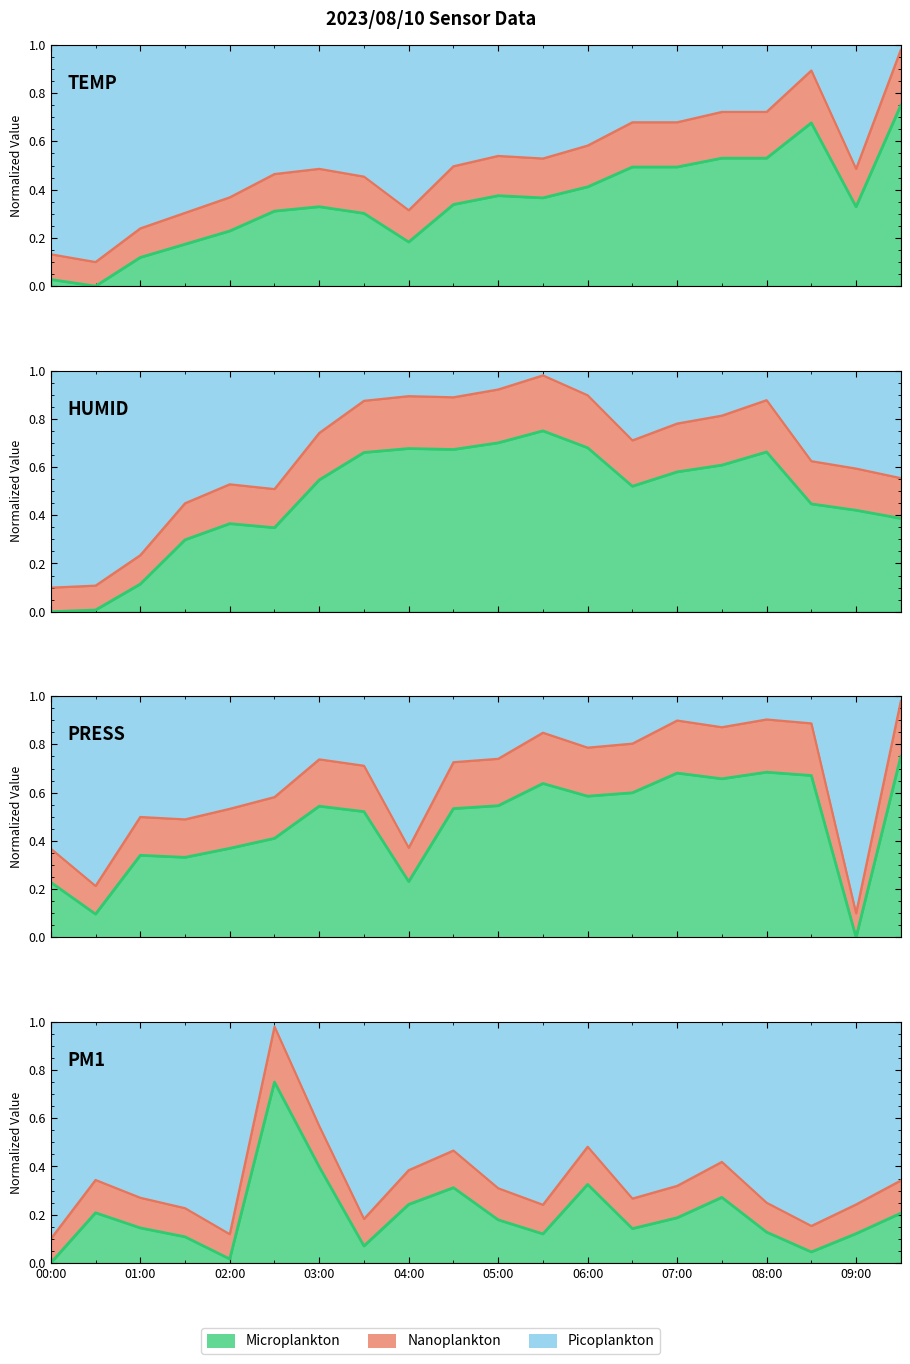

How many categories are shown in the chart?

20